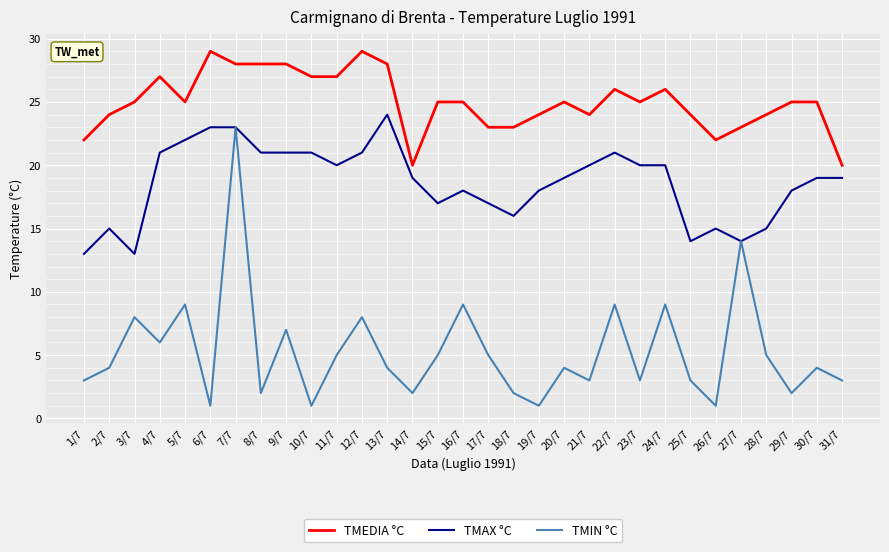

What is the highest value of the TMEDIA °C series?

29